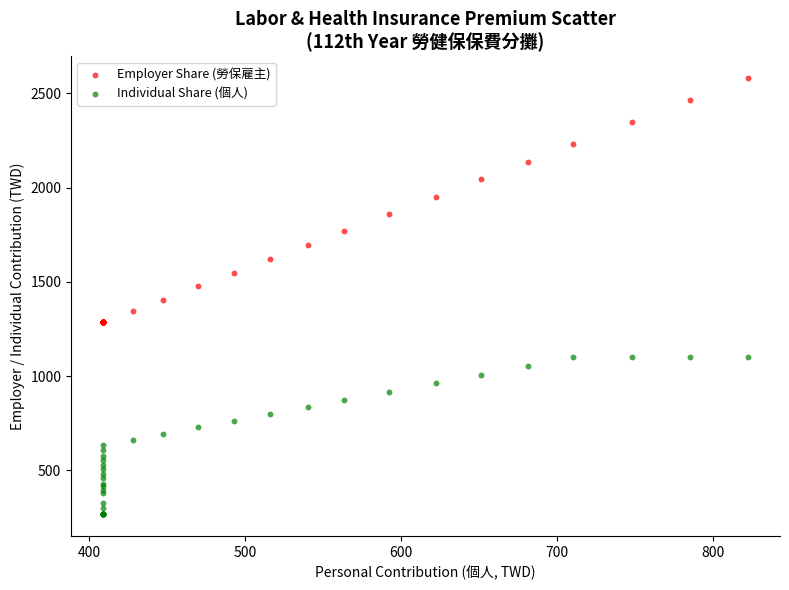

Which series contains the highest Y value?

Employer Share (勞保雇主)